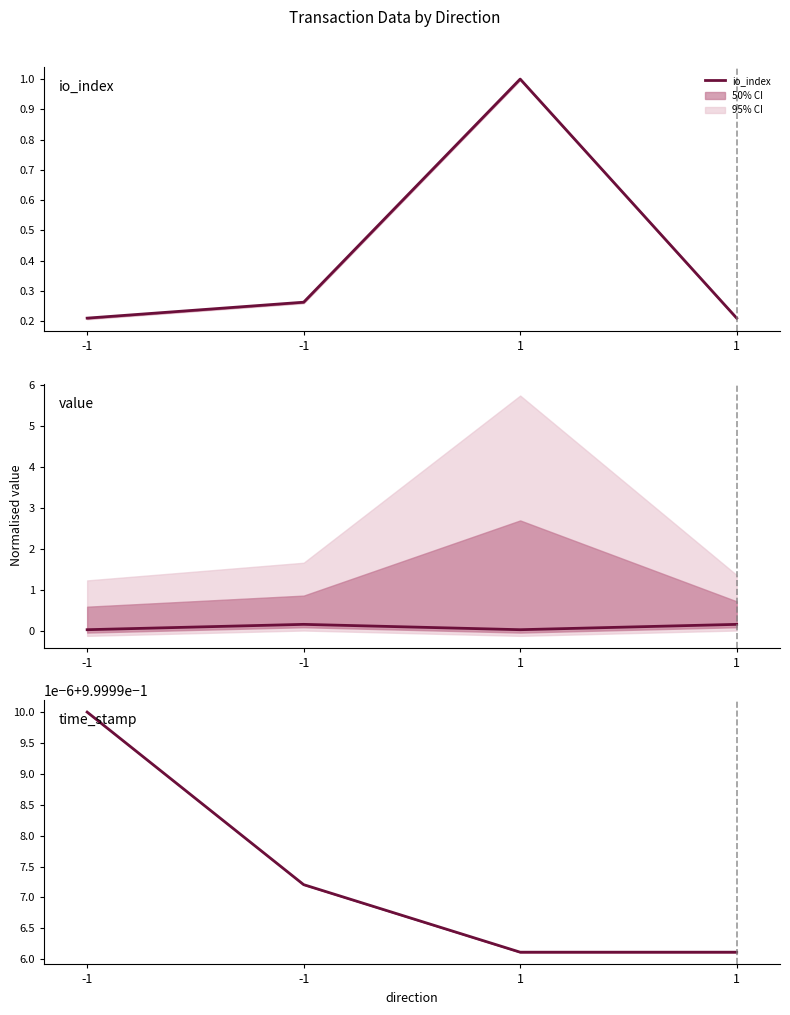

The value of io_index at -1 is 0.3. True or false?

False